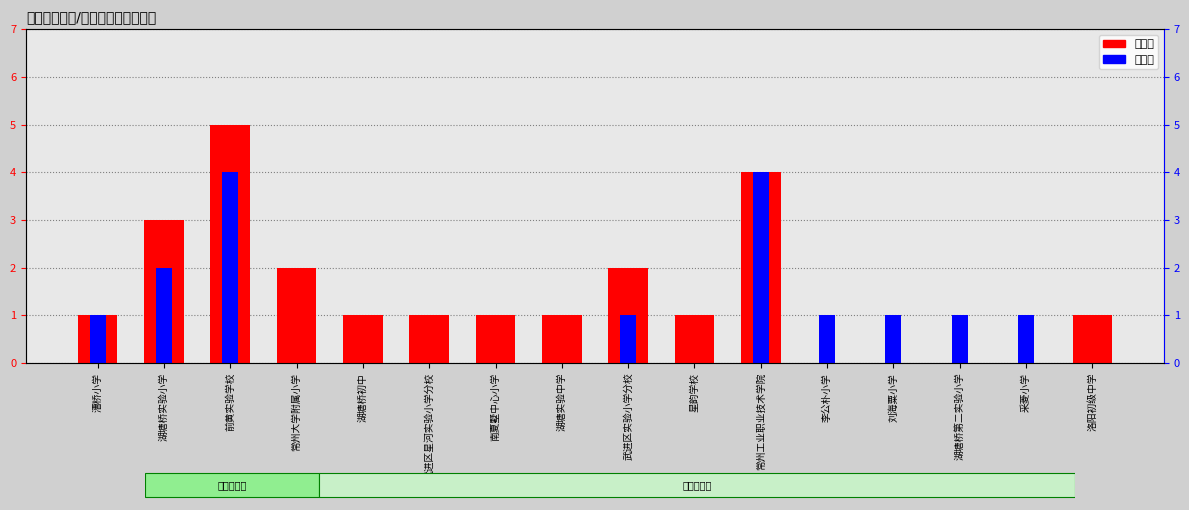

What is the difference between the second highest and minimum values in the 一等奖 series?

4